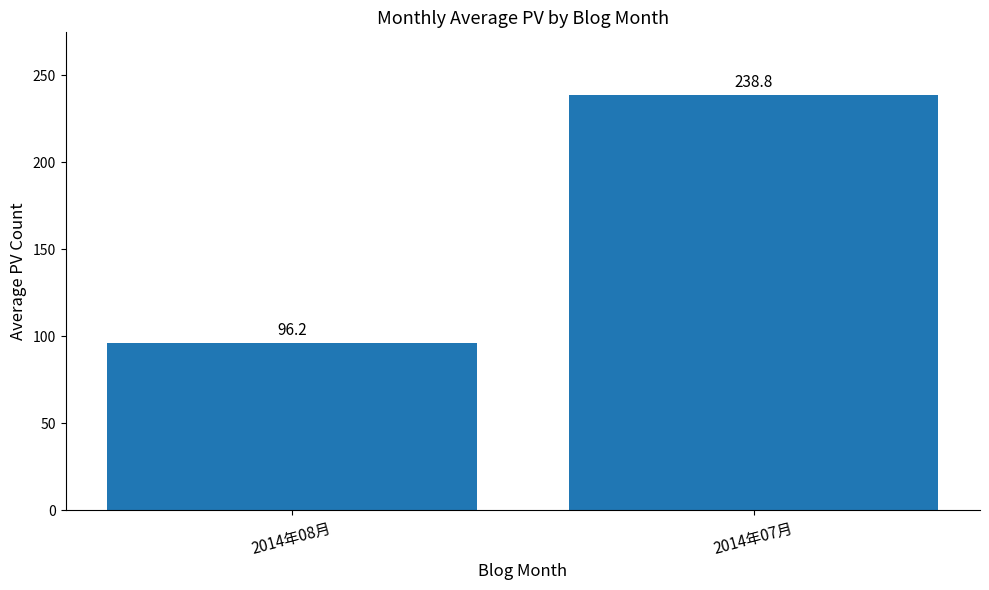

Rank the categories by value from highest to lowest.

2014年07月, 2014年08月